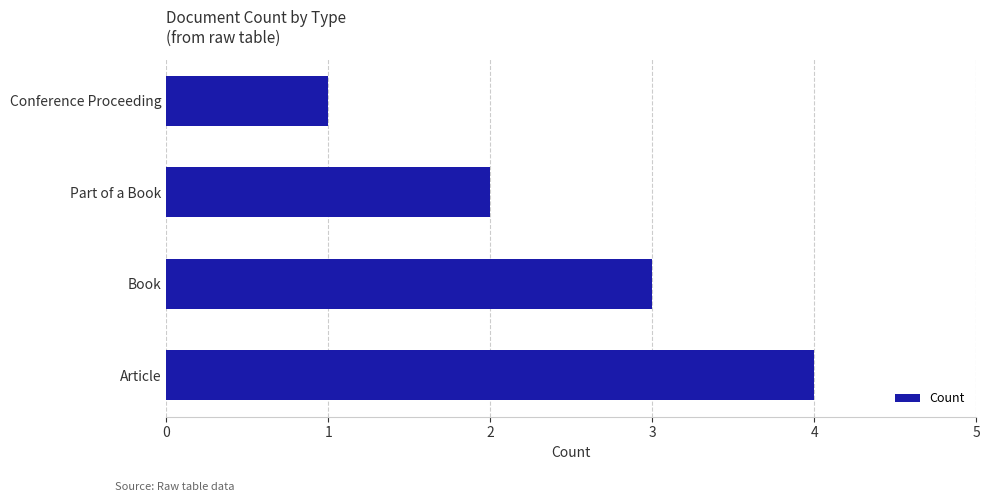

What is the sum of all values?

10